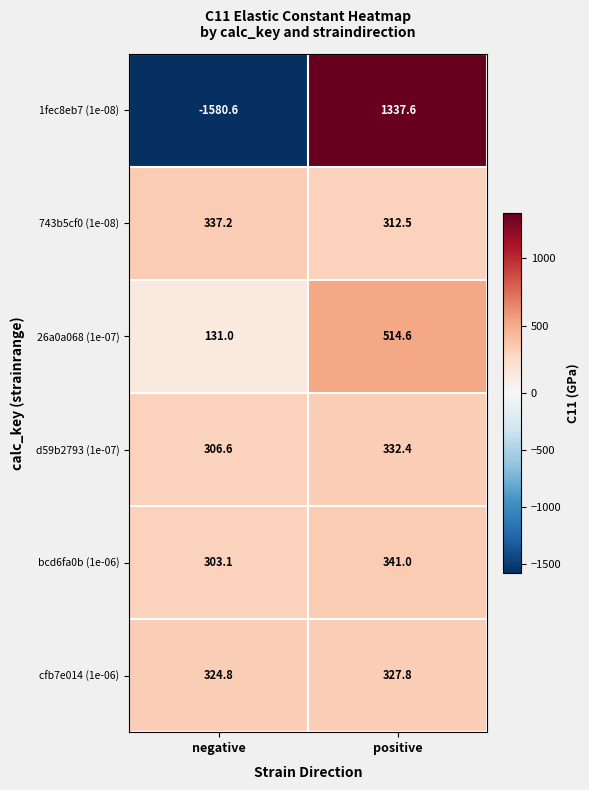

Between negative and positive, which series saw the biggest shift?

1fec8eb7 (1e-08)